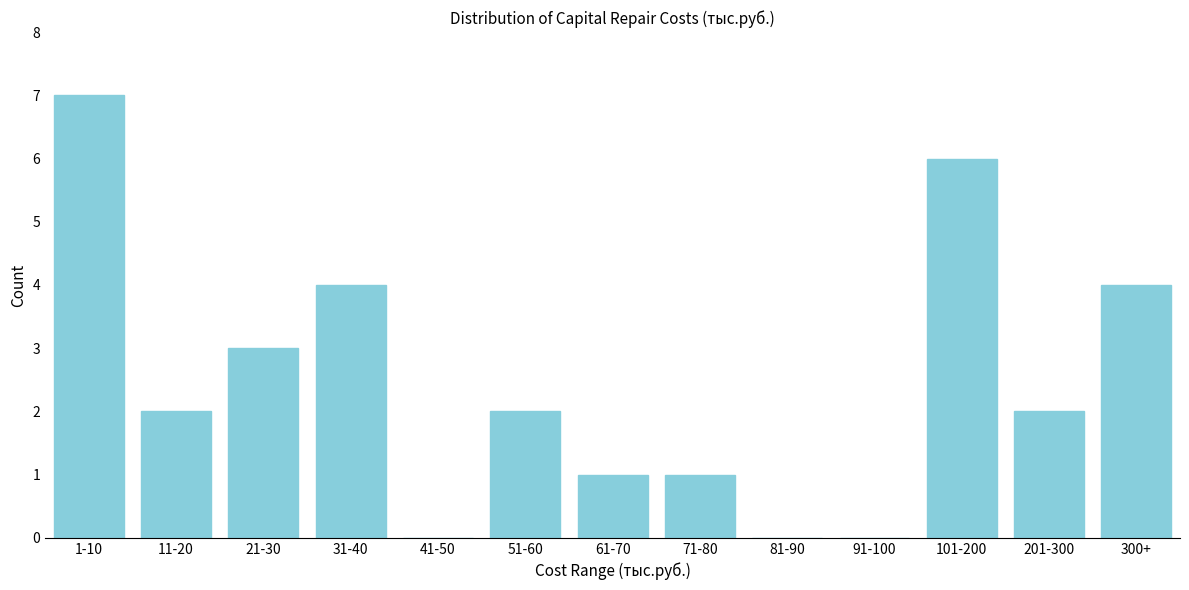

Reading right to left, what are all the values shown in this chart?

300+=4	201-300=2	101-200=6	91-100=0	81-90=0	71-80=1	61-70=1	51-60=2	41-50=0	31-40=4	21-30=3	11-20=2	1-10=7